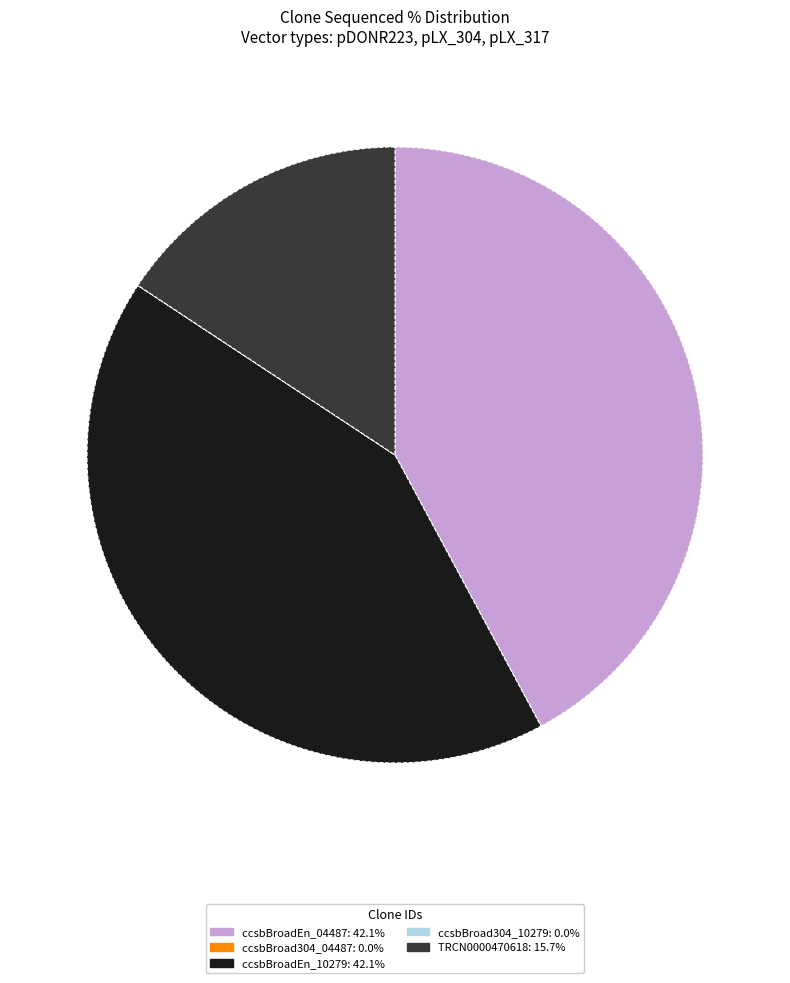

True or false: ccsbBroadEn_04487 accounts for 48% of the total.

False